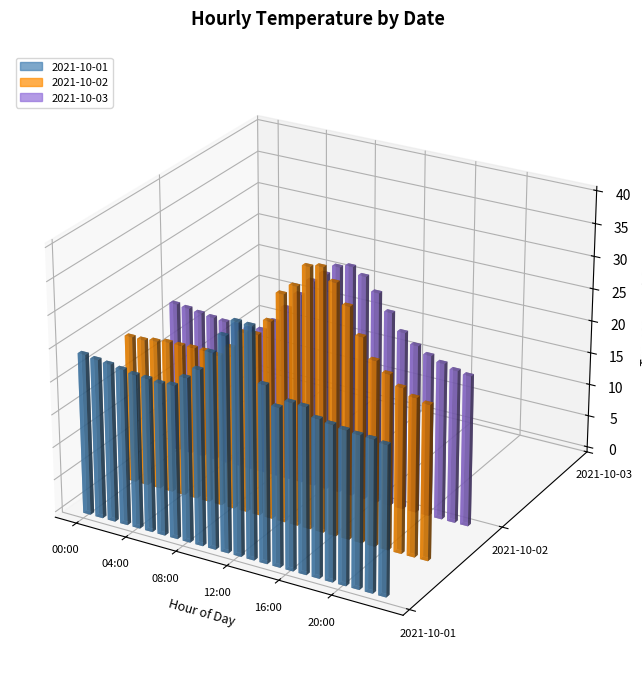

What is the label of the 24th bar from the left?

23:00